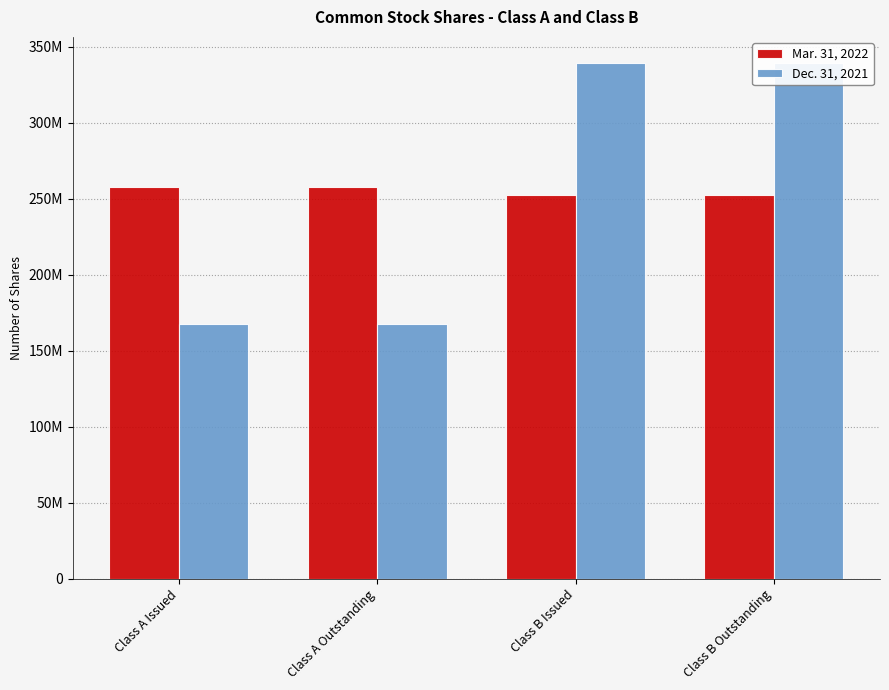

At which label does Dec. 31, 2021 reach its minimum?

Class A Issued